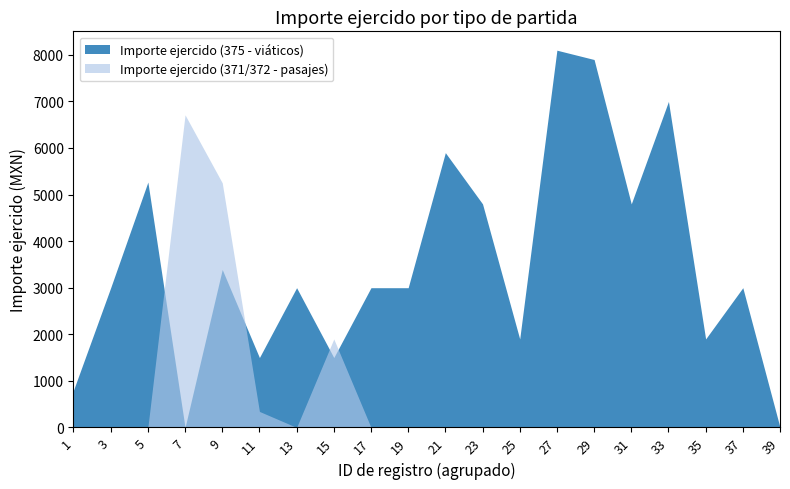

Which series has the largest total across all categories?

Importe ejercido (375 - viáticos)